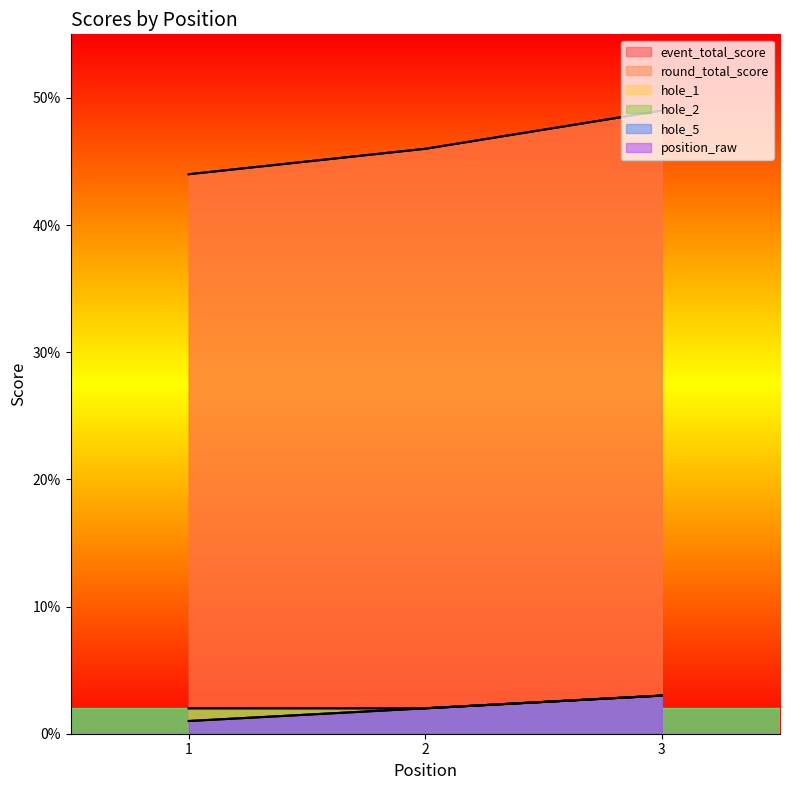

Rank the categories by position_raw value from highest to lowest.

3, 2, 1